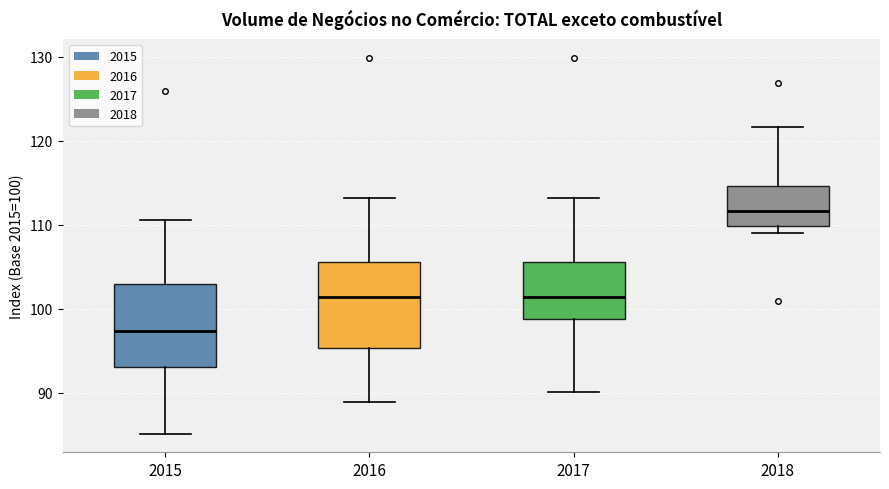

Where does the upper whisker of the box at x = 2016 end on the y-axis? The values are not printed on the chart, so give them approximately, as read against the axis.

113